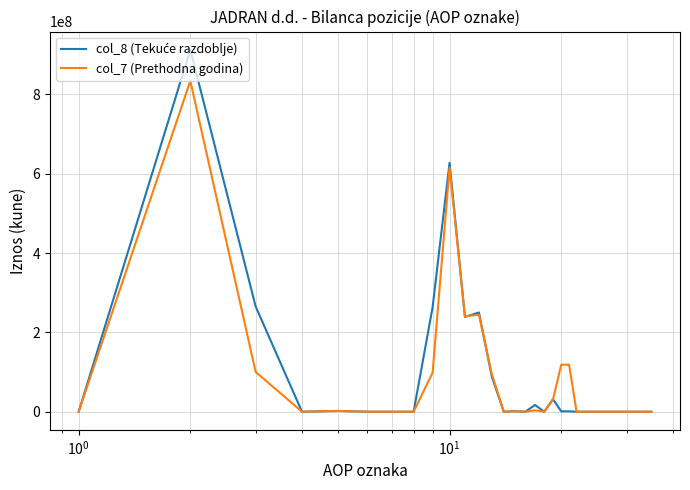

What is the maximum value shown in the chart?

912815228